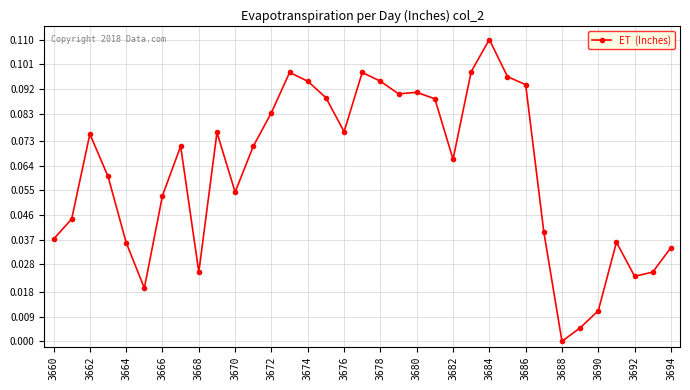

True or false: there are more than 1 points higher than both neighbors.

True